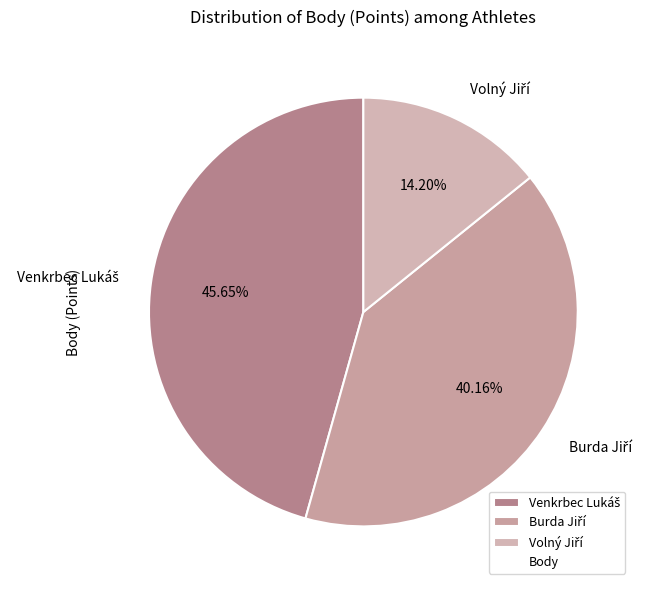

Is there any slice that represents more than half of the pie?

No